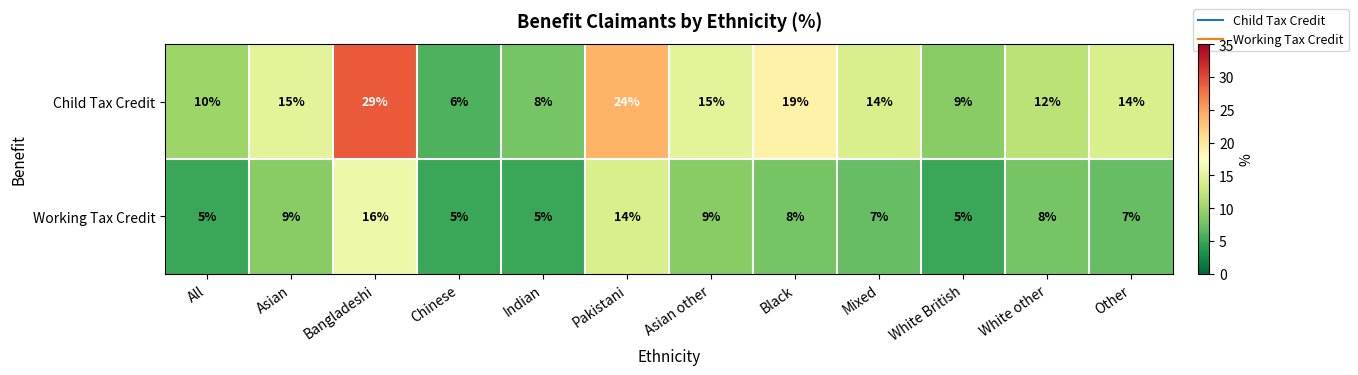

What is the smallest value displayed?

5